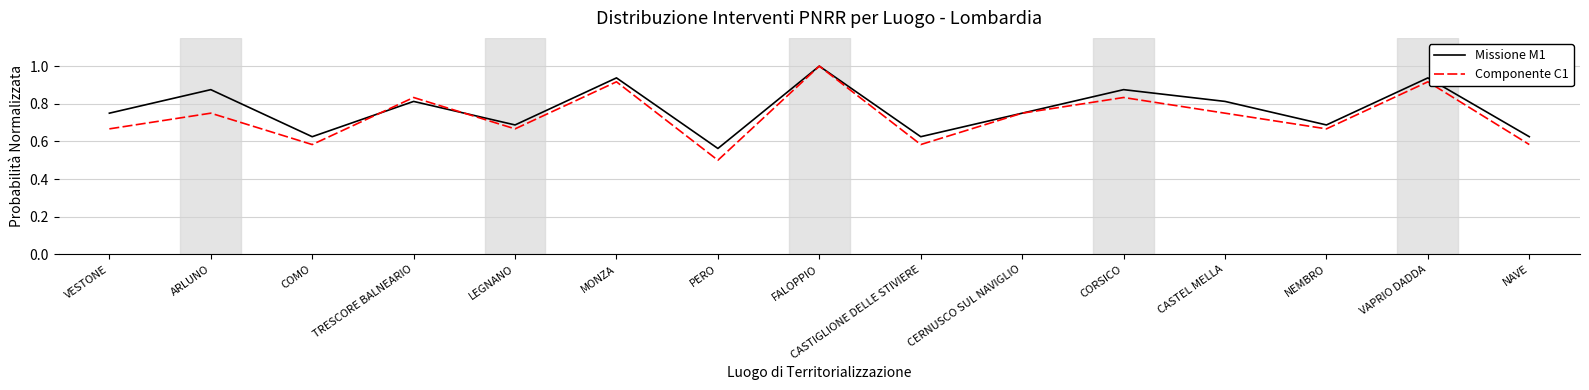

Where is Componente C1 nearest to the value 0?

PERO